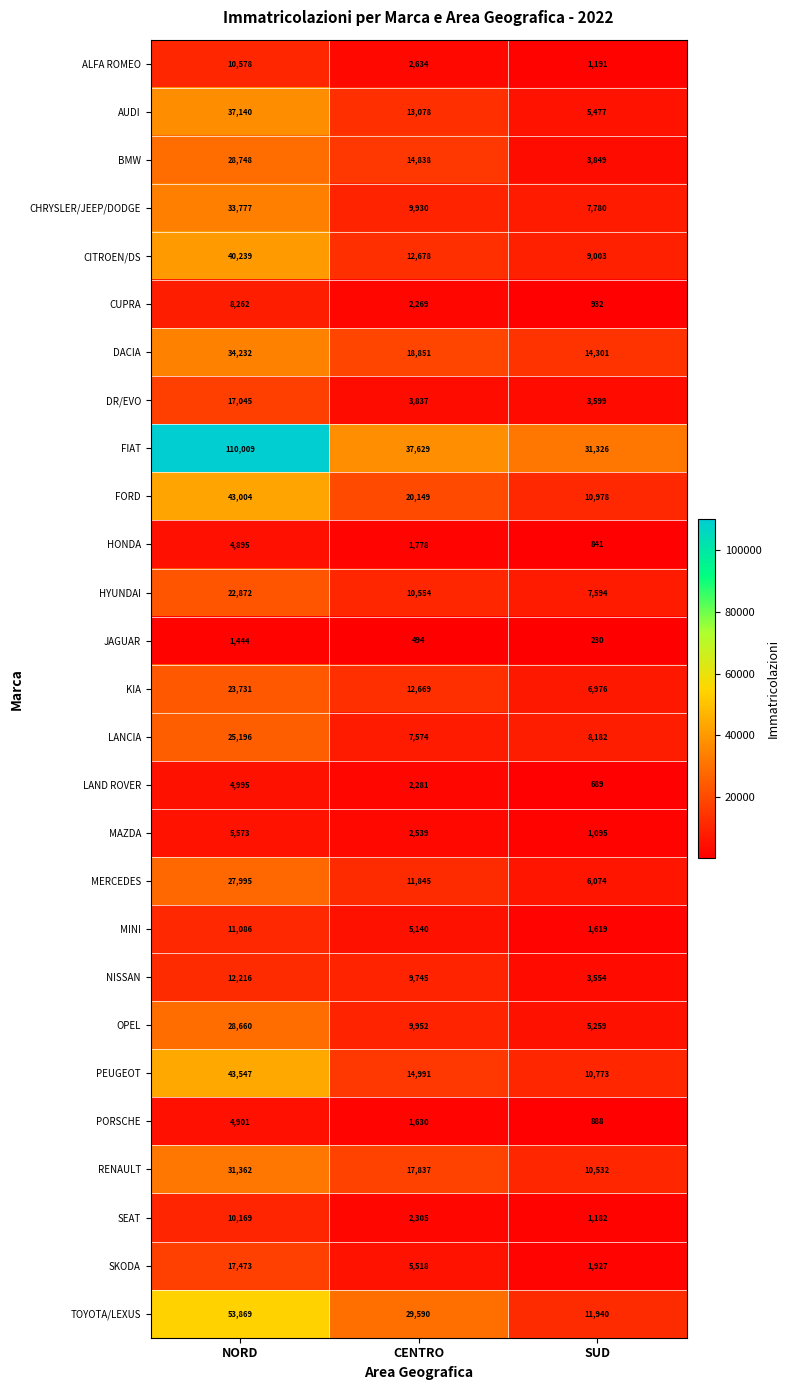

What is the sum of the AUDI values at NORD and CENTRO?

50218